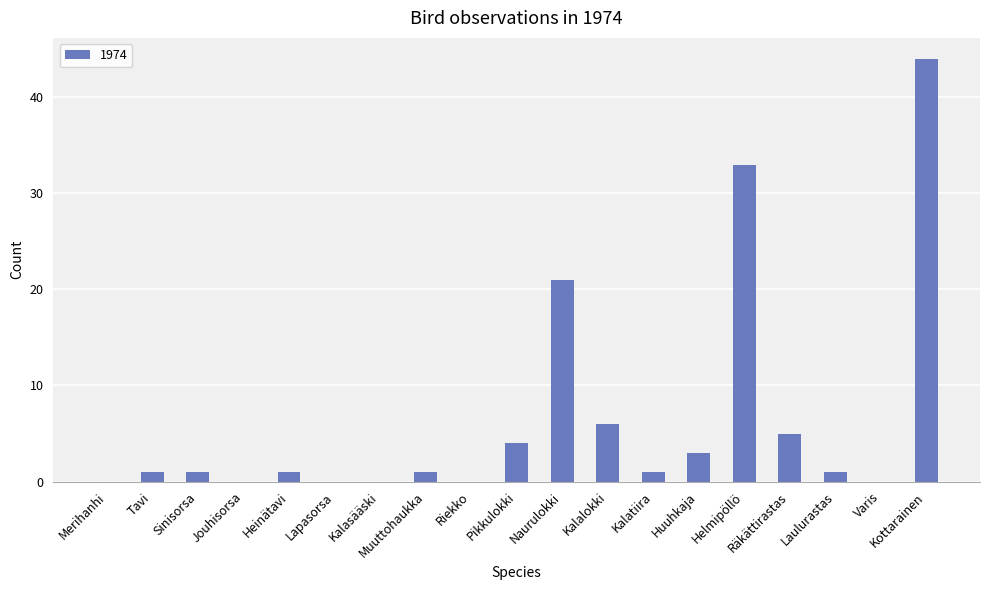

At which label is the value closest to 22?

Naurulokki